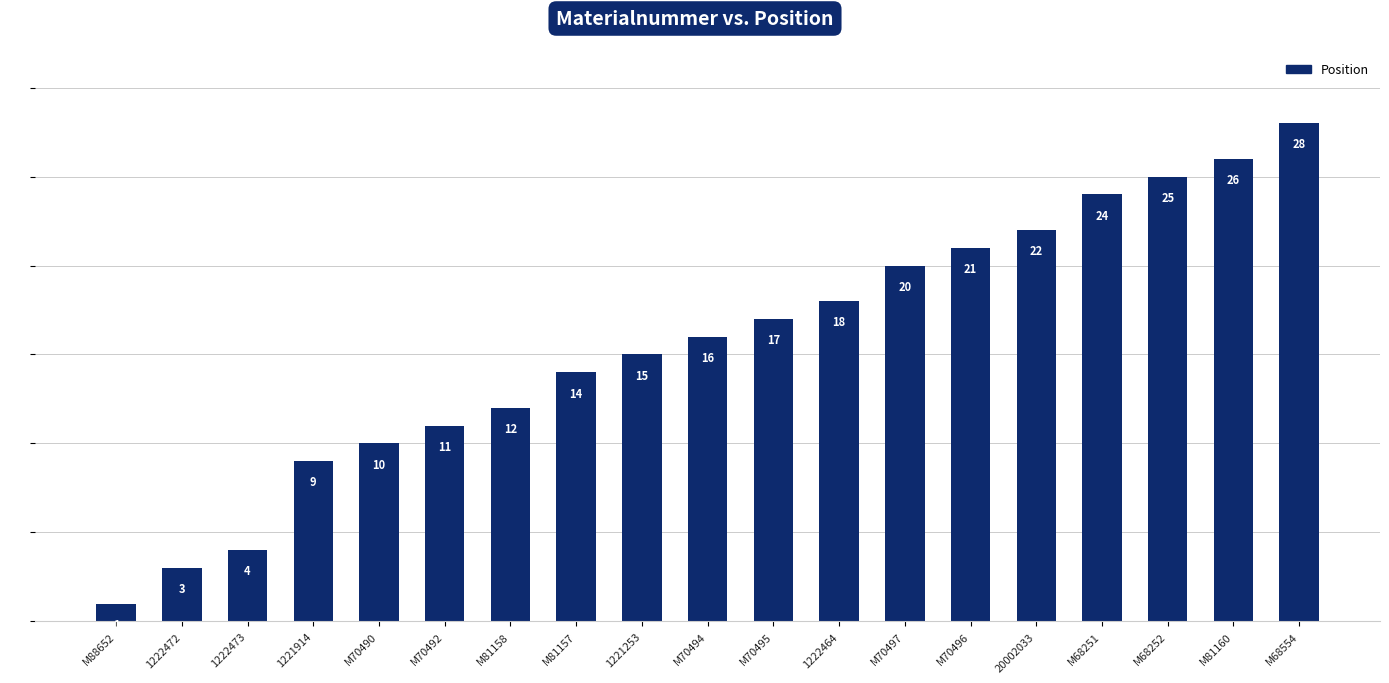

What is the ratio of the value at M68251 to the value at M70492?

2.2